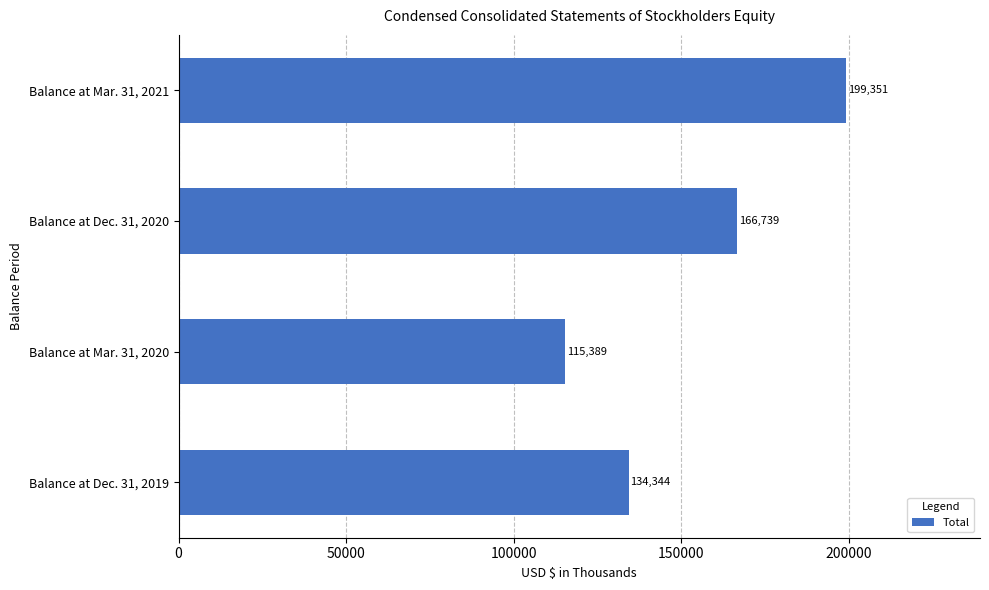

Where is the data nearest to the value 157370?

Balance at Dec. 31, 2020